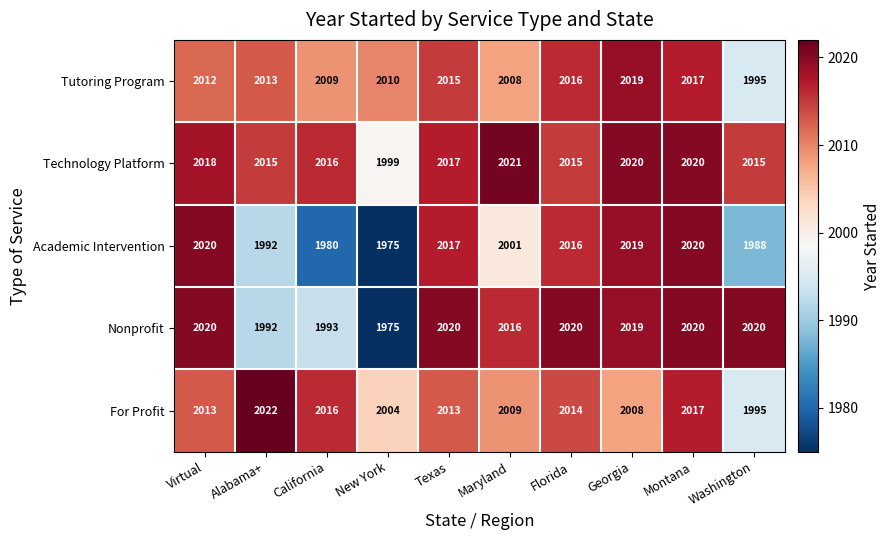

What is the total value across all series at Montana?

10094